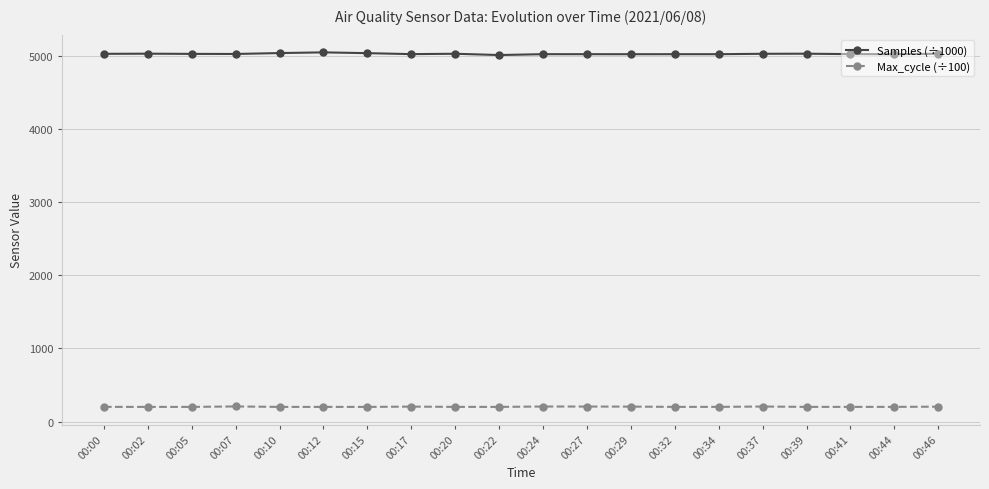

True or false: Samples (÷1000) has a value of 2863.2 at 00:07.

False